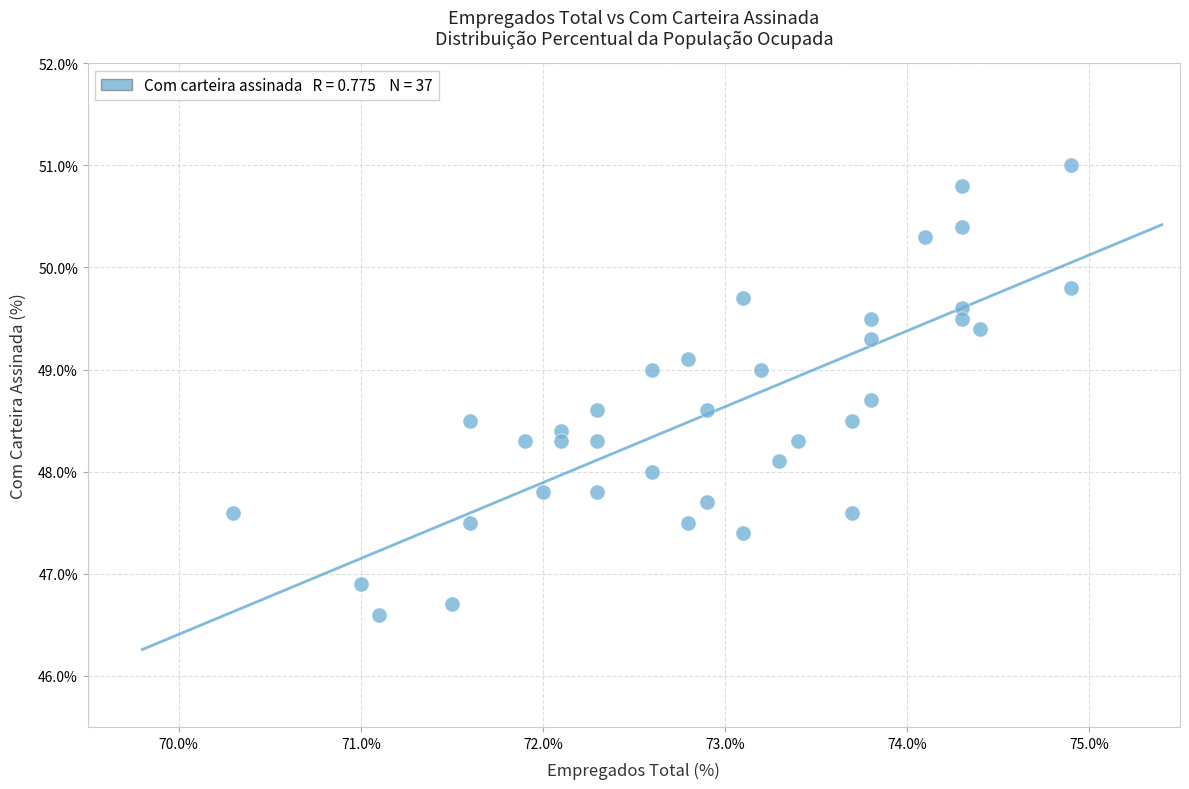

What is the range of X values (max minus min)?

4.6